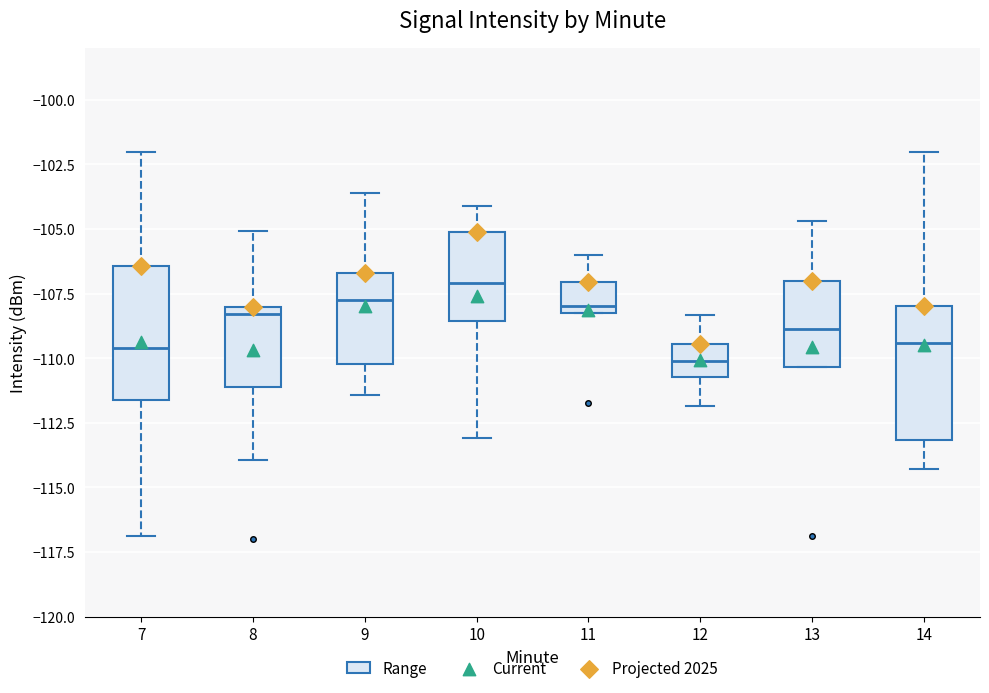

Reading left to right, read every box against the y-axis: the position of its median line, the range the box covers, and the ends of its whiskers. The values are not printed on the chart, so give them approximately, as read against the axis.

7: median -109.5, box -111.5 to -106.5, whiskers -117.0 to -102.0
8: median -108.5, box -111.0 to -108.0, whiskers -114.0 to -105.0
9: median -108.0, box -110.0 to -106.5, whiskers -111.5 to -103.5
10: median -107.0, box -108.5 to -105.0, whiskers -113.0 to -104.0
11: median -108.0 (just above the box's lower edge), box -108.0 to -107.0, whiskers -108.0 to -106.0
12: median -110.0, box -110.5 to -109.5, whiskers -112.0 to -108.5
13: median -109.0, box -110.5 to -107.0, whiskers -110.5 to -104.5
14: median -109.5, box -113.0 to -108.0, whiskers -114.5 to -102.0